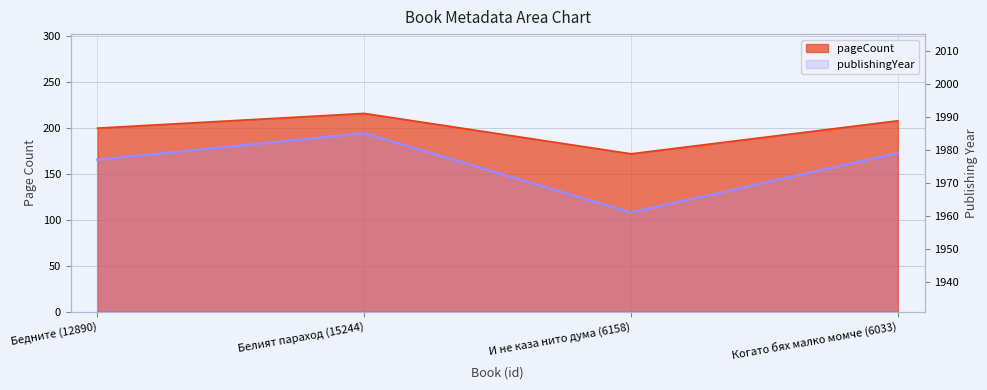

True or false: pageCount and publishingYear intersect in this chart.

False